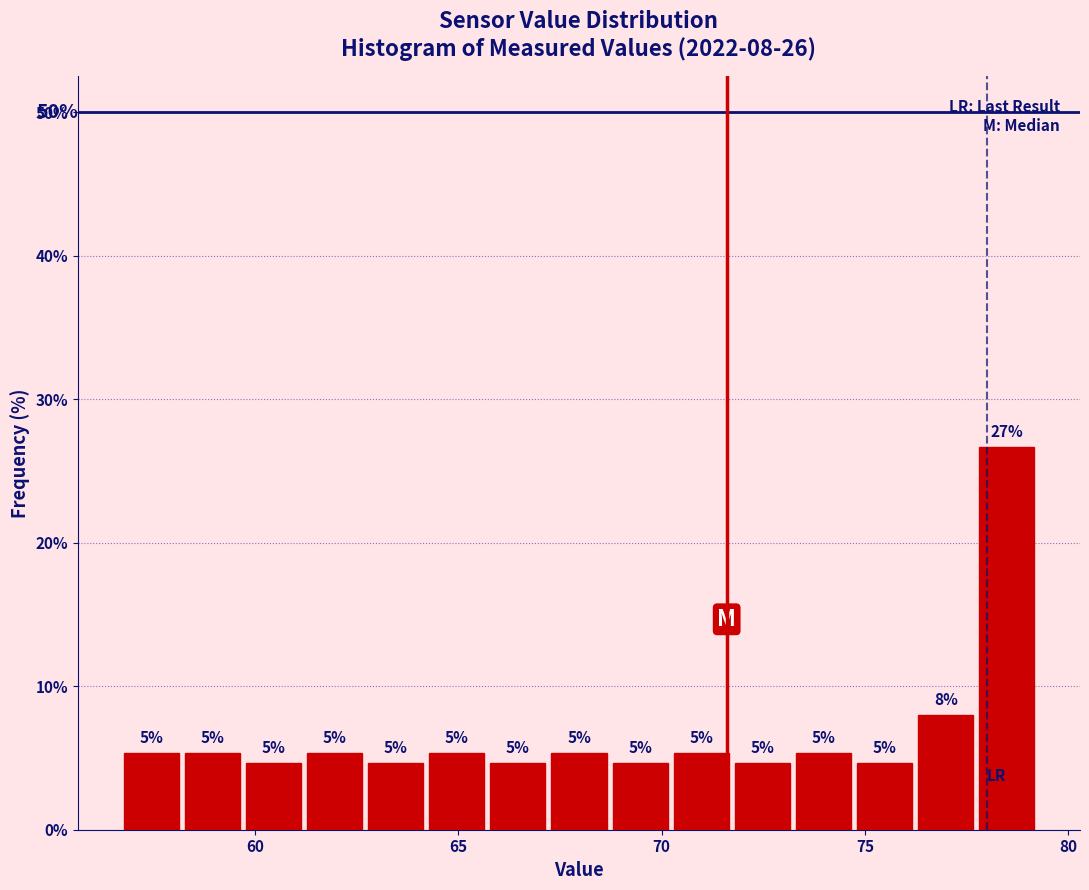

Read against the x-axis, roughly where is the centre of the tallest bar?

78.5